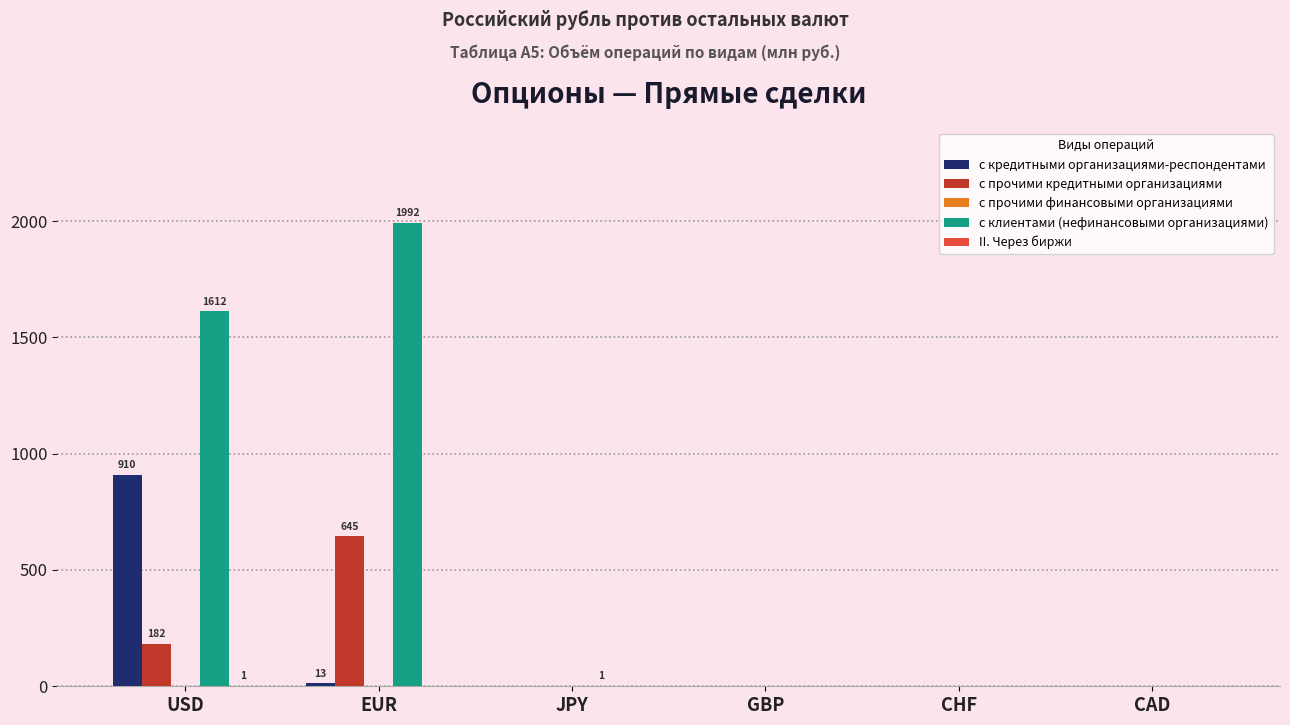

At which label does с клиентами (нефинансовыми организациями) reach its peak?

EUR